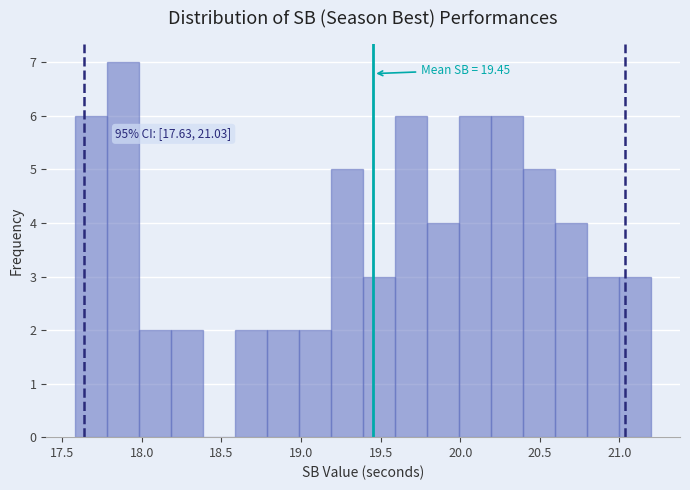

Which range on the x-axis has the tallest bar?

17.8 to 18.0